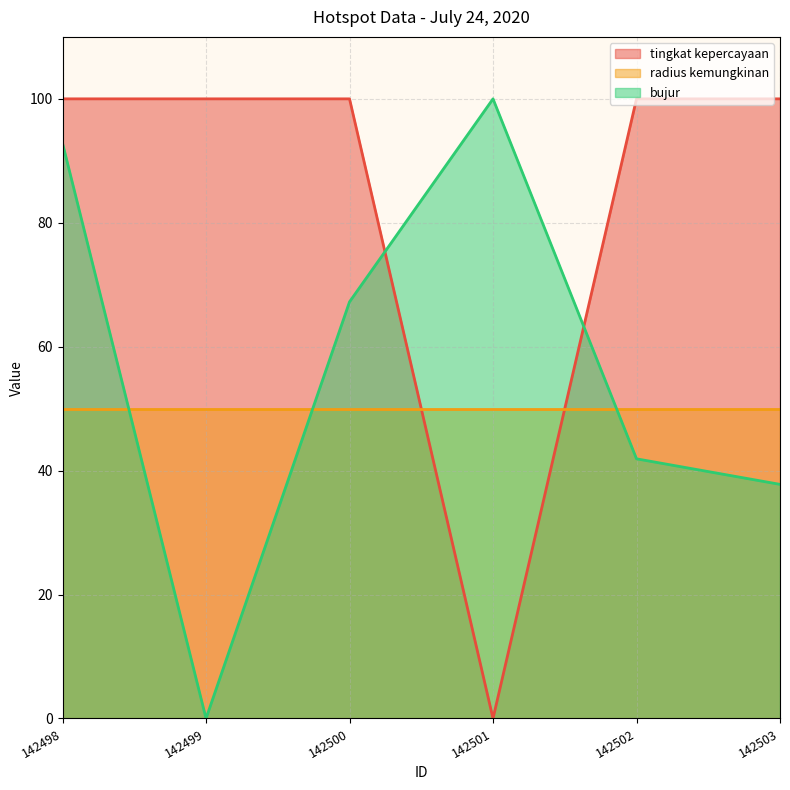

Where is the first local maximum for bujur?

142501